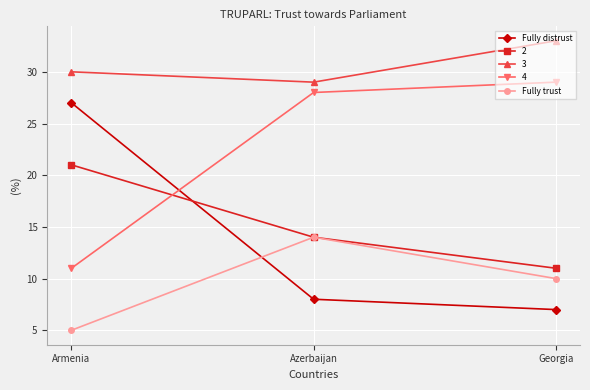

Which series has the largest total across all categories?

3